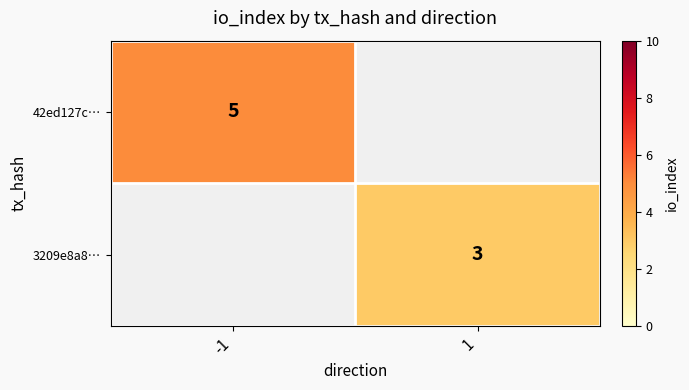

Is it true that 42ed127c… equals 8 at -1?

False